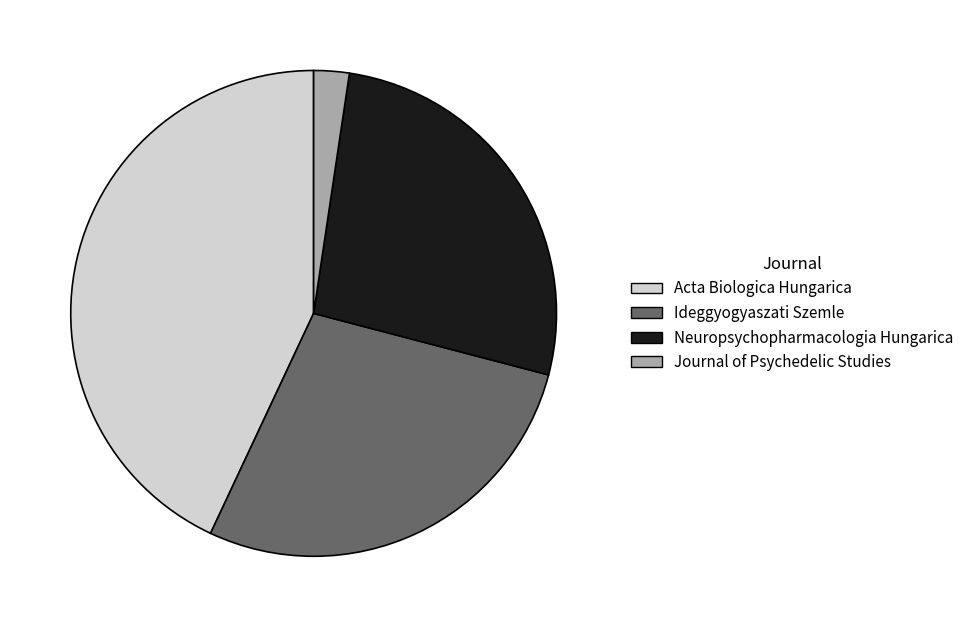

Count the number of slices in the pie.

4